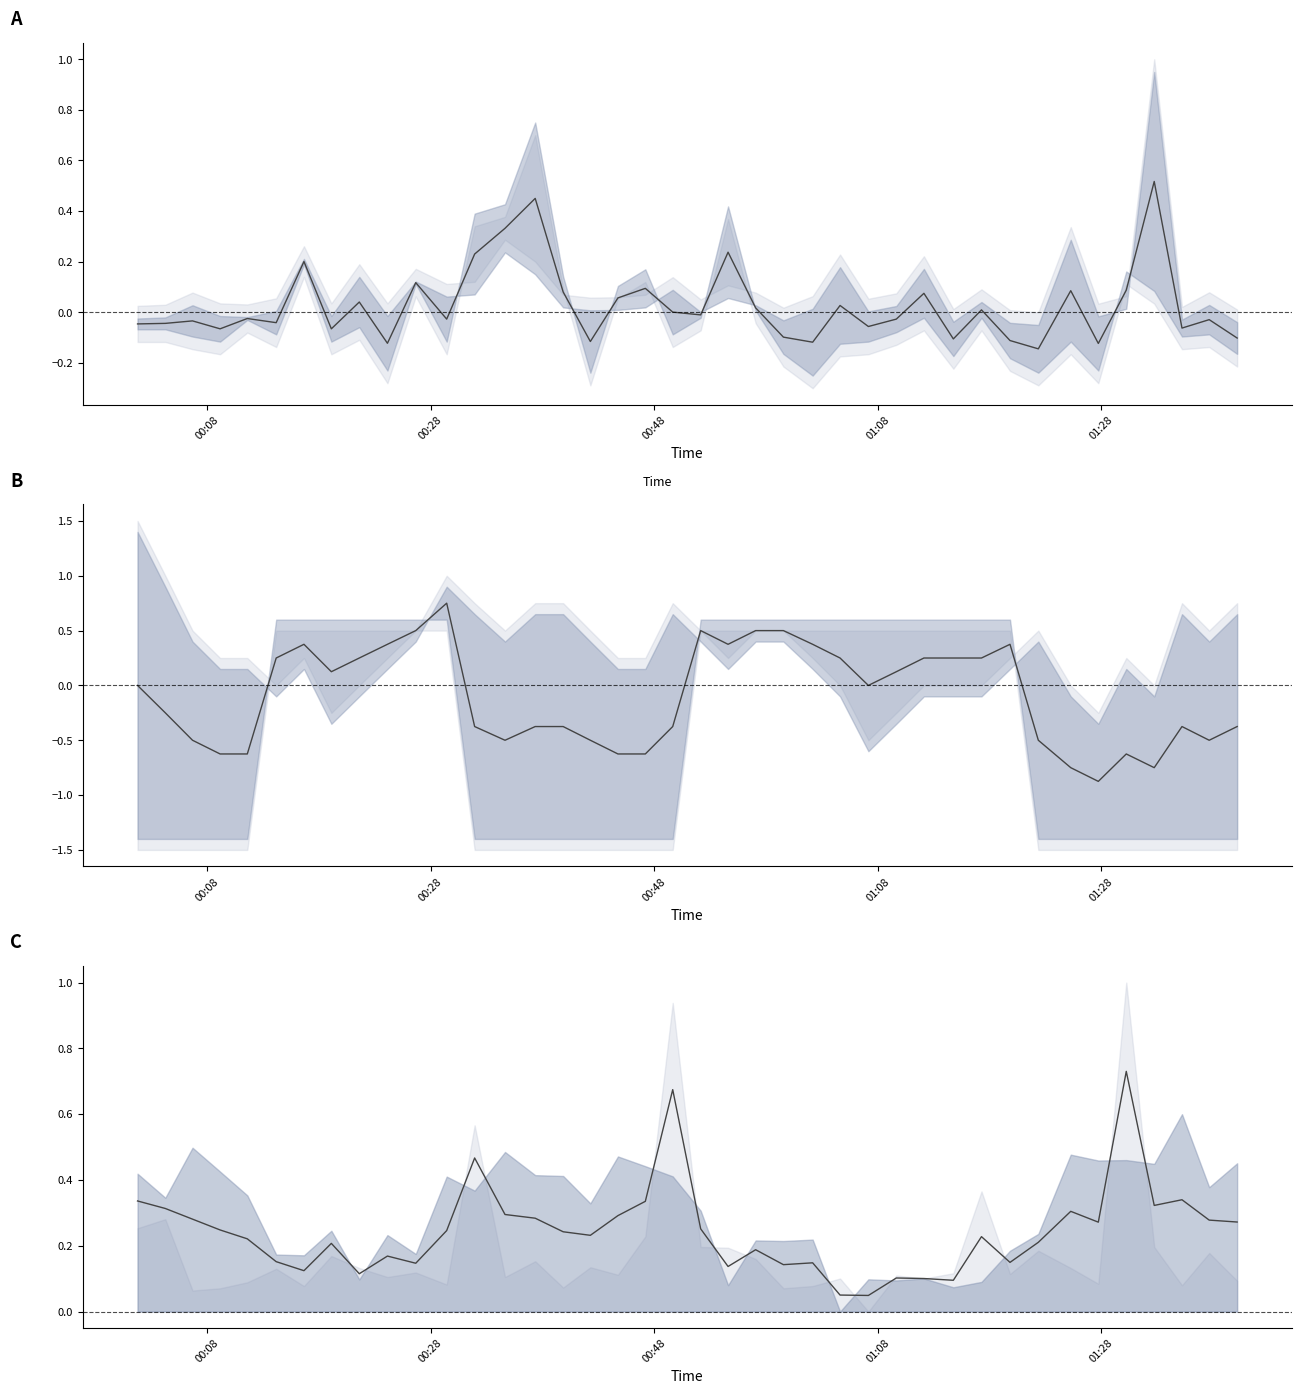

True or false: Temp mid and SDS mid cross at least once.

True